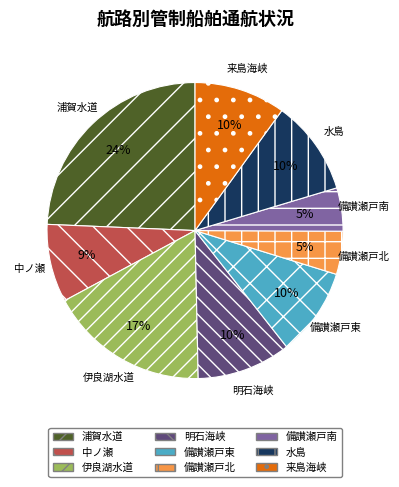

Is the sum of 水島 and 浦賀水道 greater than half?

No